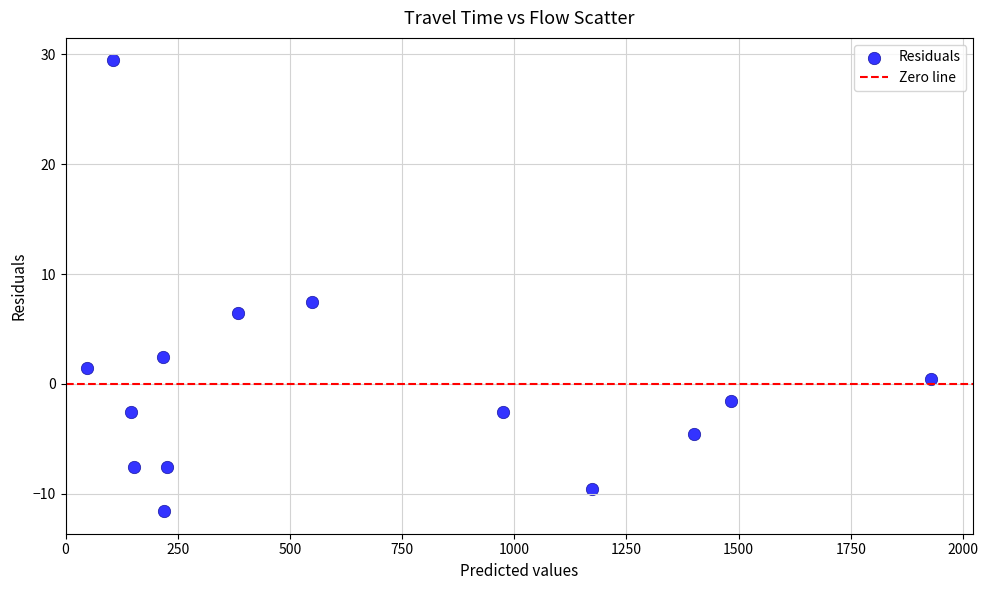

What Y value in the scatter plot is closest to 8?

7.4